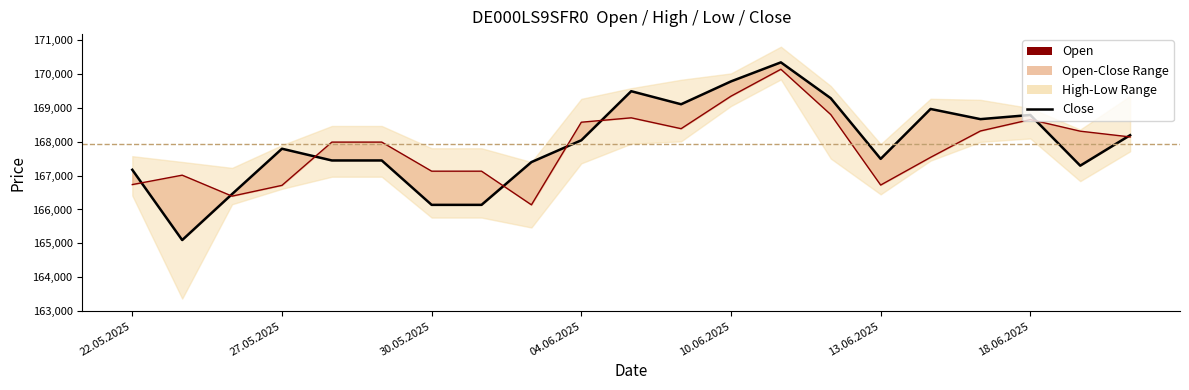

How many values in the Close series are below 167797?

10